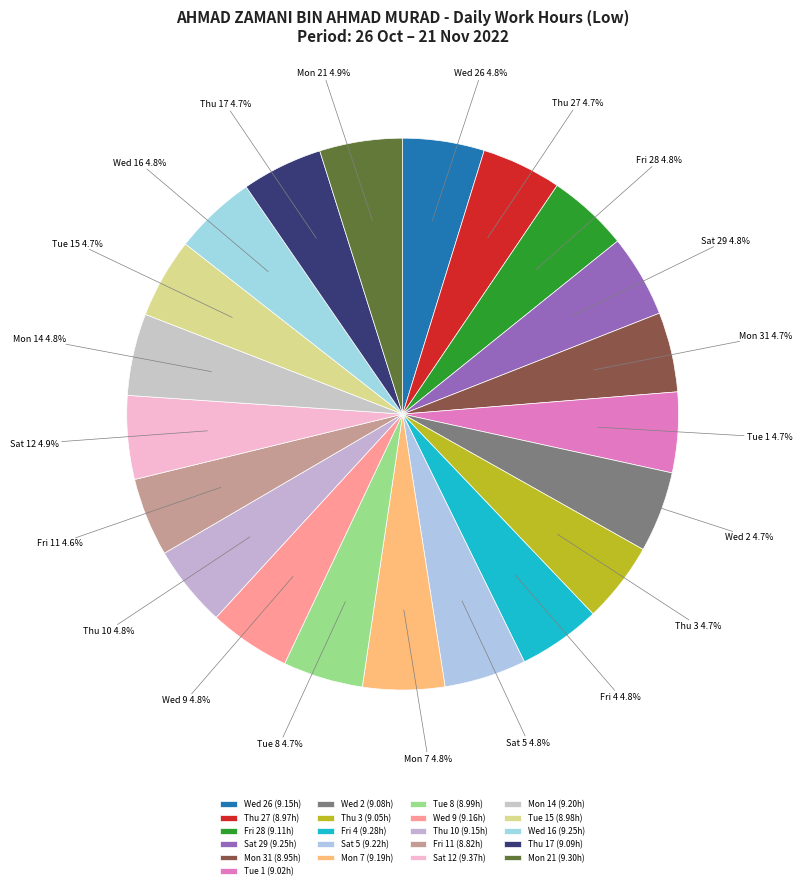

Is Fri 28 the majority of the pie?

No